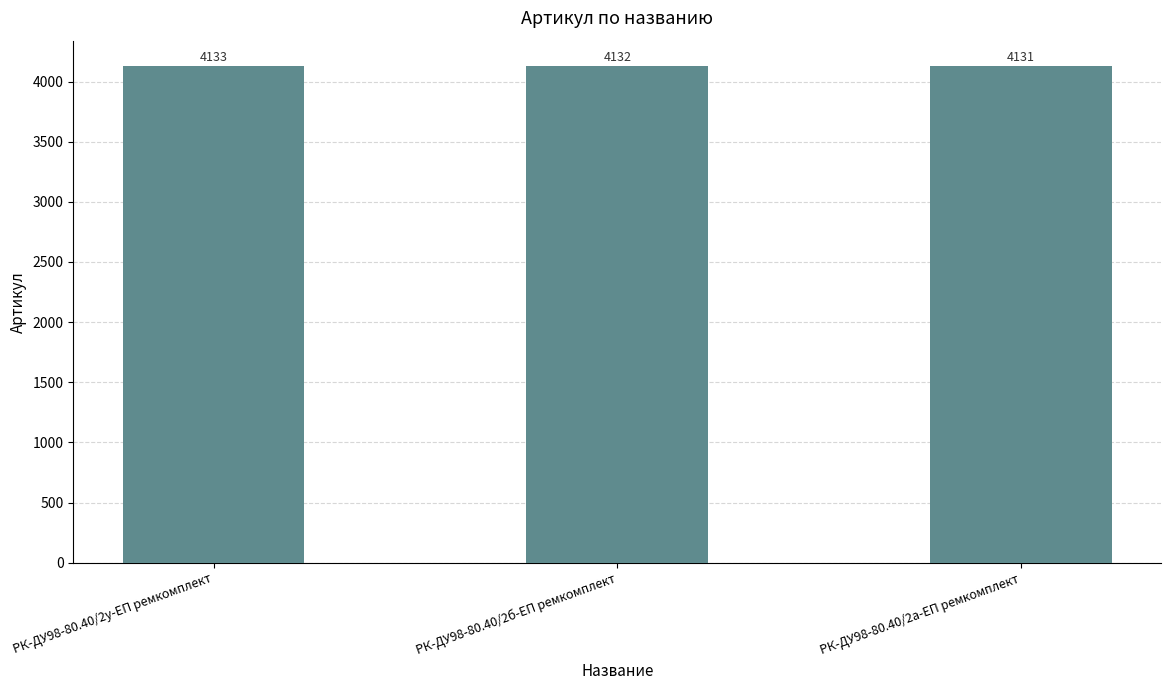

List the labels in order of value, smallest first.

РК-ДУ98-80.40/2а-ЕП ремкомплект, РК-ДУ98-80.40/2б-ЕП ремкомплект, РК-ДУ98-80.40/2у-ЕП ремкомплект